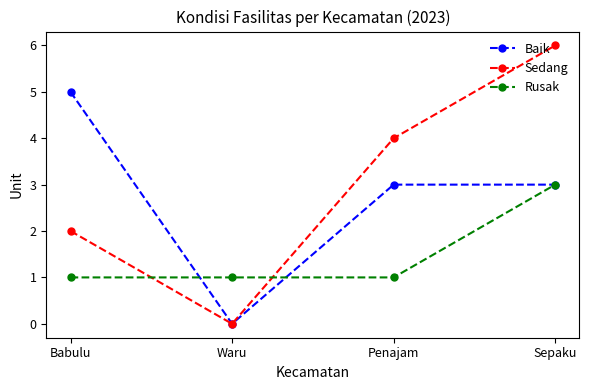

Between which two adjacent categories do Sedang and Rusak first intersect?

Babulu and Waru